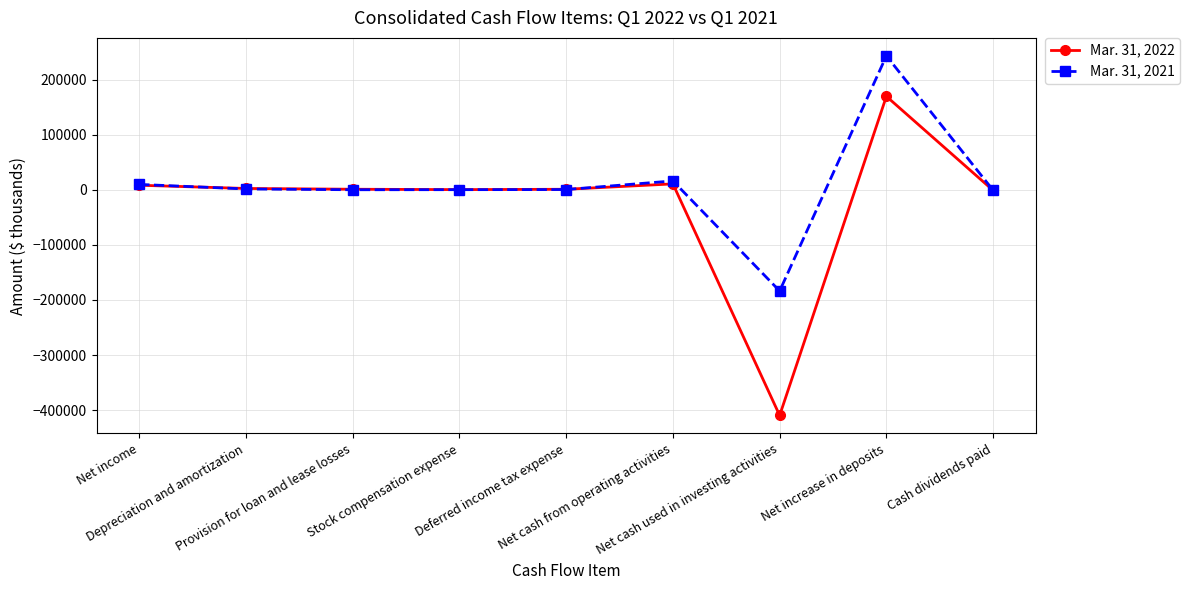

What is the average value of the Mar. 31, 2022 series?

-24171